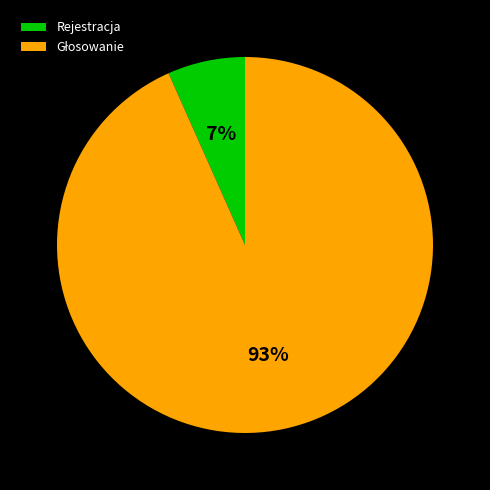

To the nearest percent, what is the average slice percentage?

50%